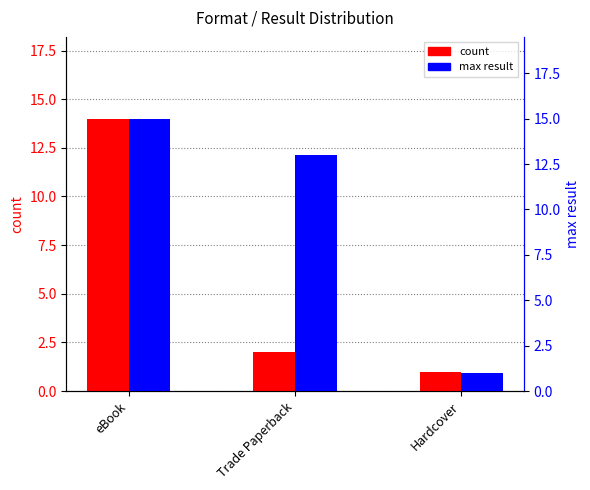

What position from the right is Trade Paperback?

2